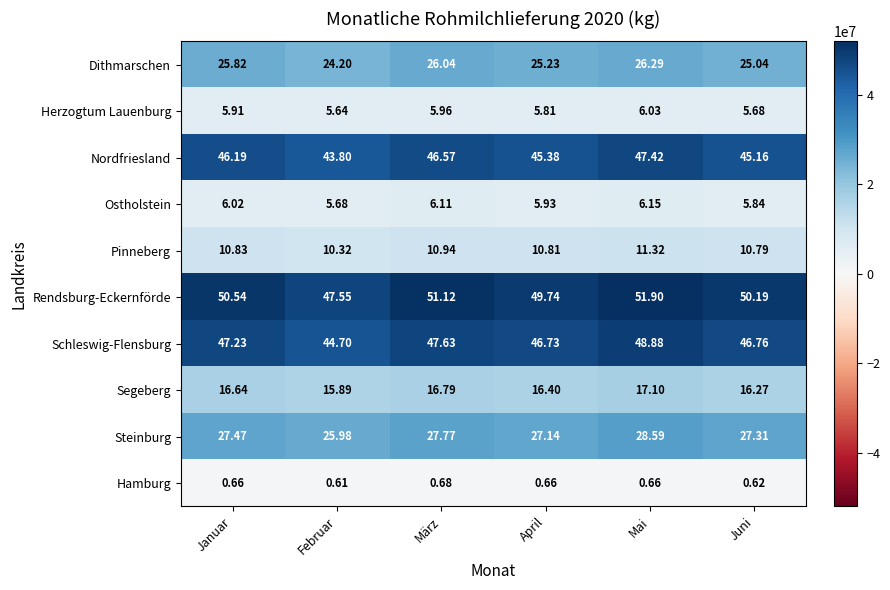

At which label does Steinburg reach its peak?

Mai